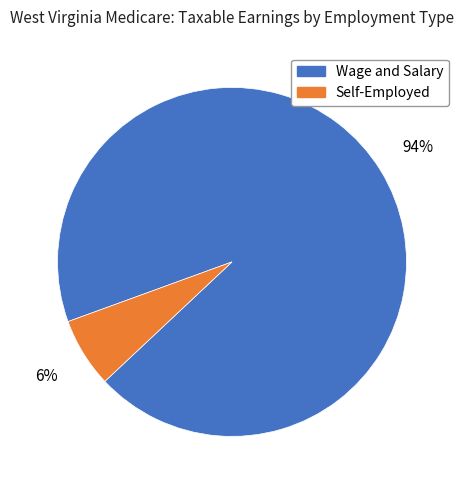

The Self-Employed slice represents 1% of the pie. True or false?

False